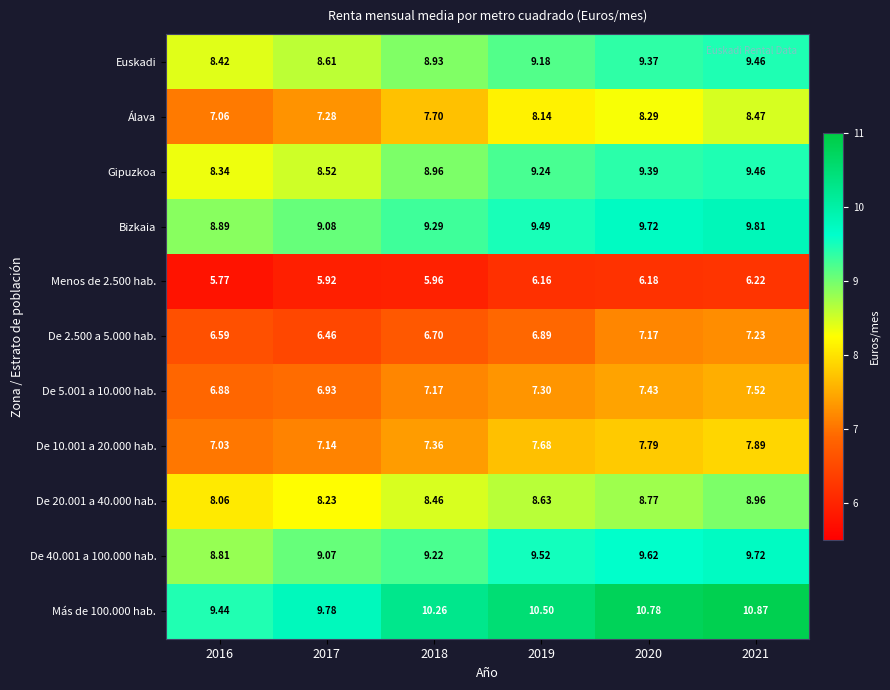

Is the value of Gipuzkoa at 2016 greater than the value of Más de 100.000 hab. at 2021?

No